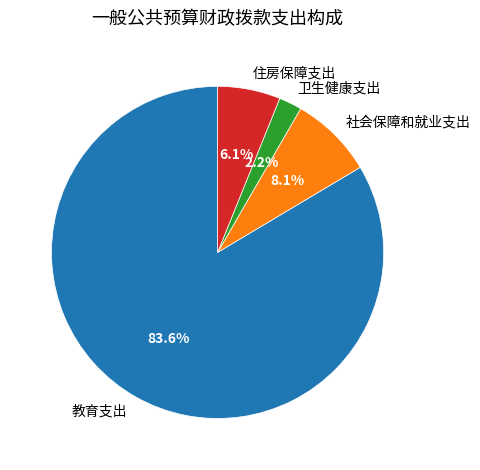

What is the ratio of the value at 卫生健康支出 to the value at 住房保障支出?

0.4